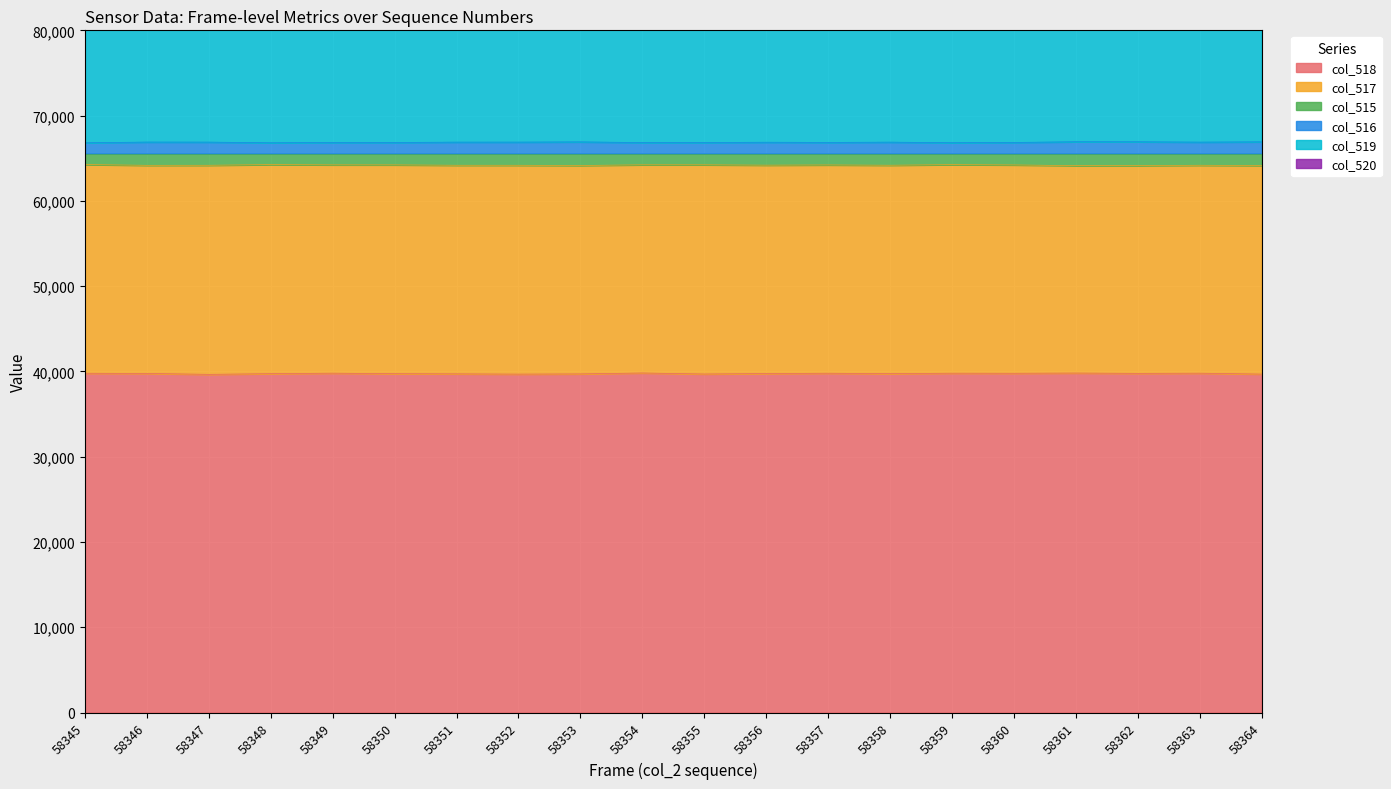

Which has a higher value, 58362 or 58352?

58362